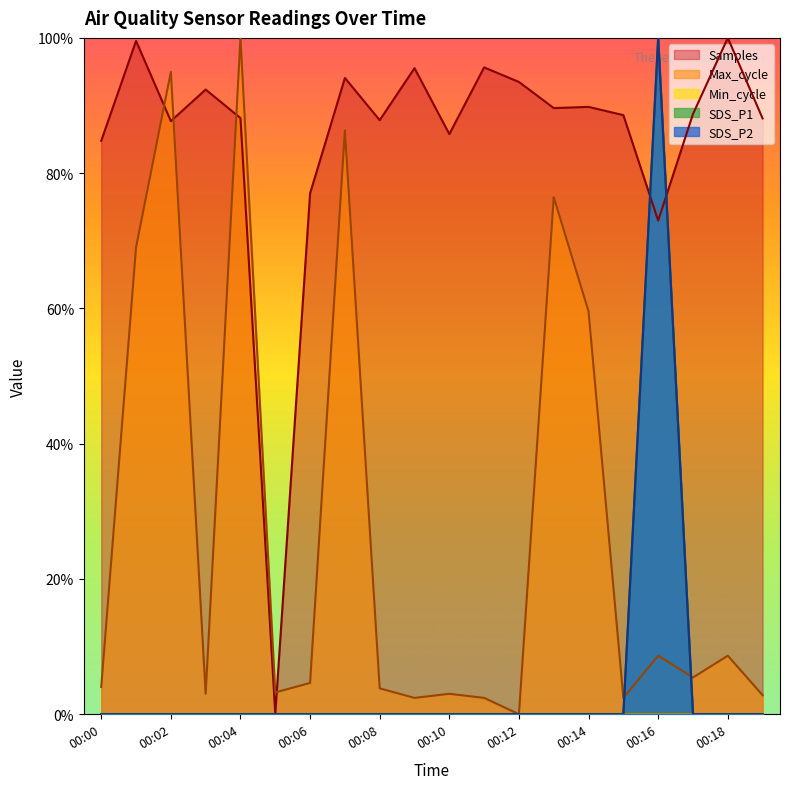

The Samples series shows 0.9 at 00:08. True or false?

True